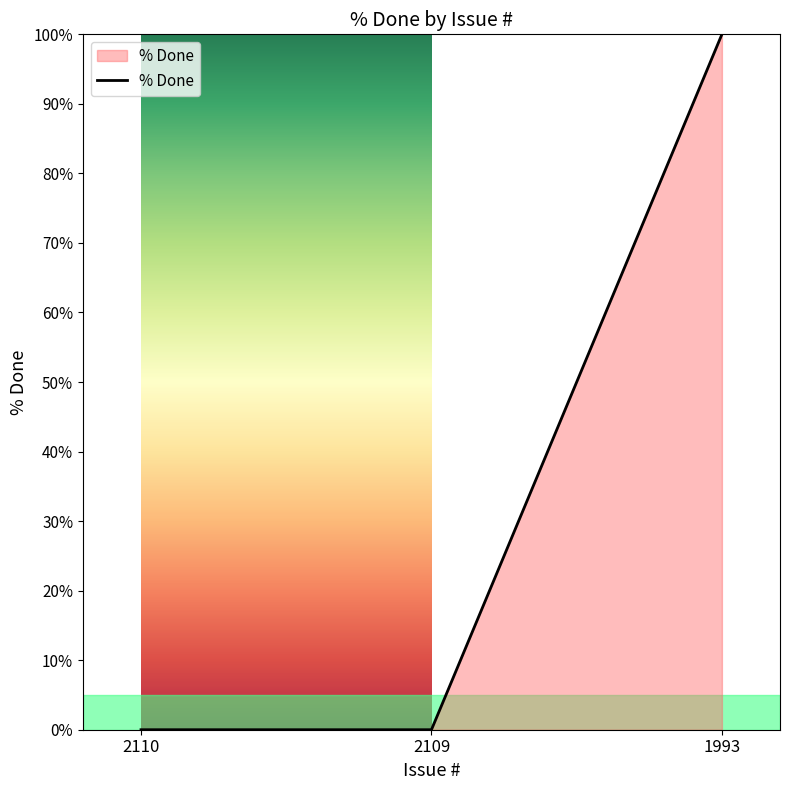

Is it true that the value at 2109 is 52?

False